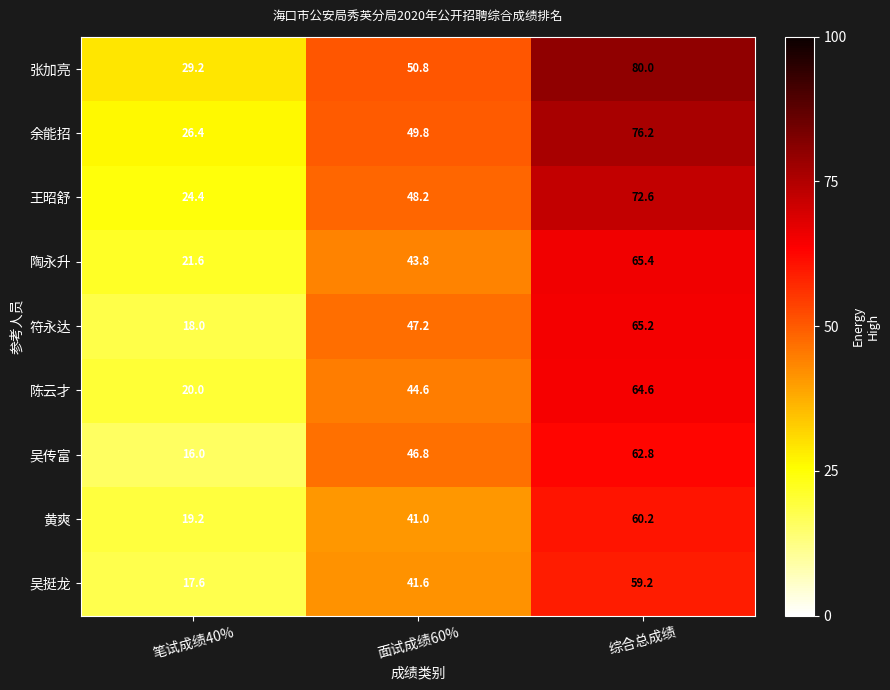

What is the approximate value of 吴传富 at 面试成绩60%?

46.8